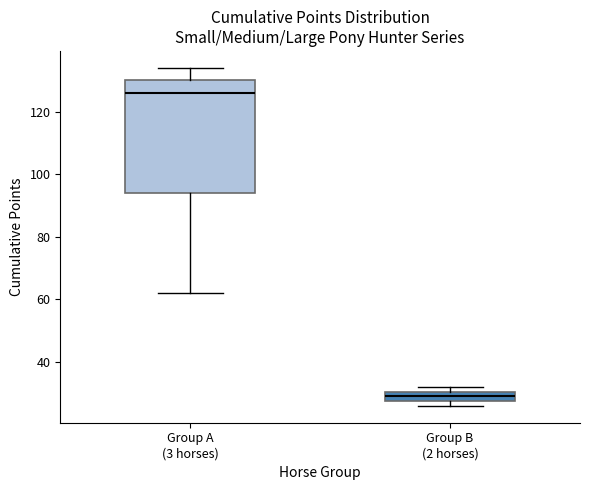

Comparing the boxes themselves (not the whiskers), which one is the tallest?

Group A (3 horses)